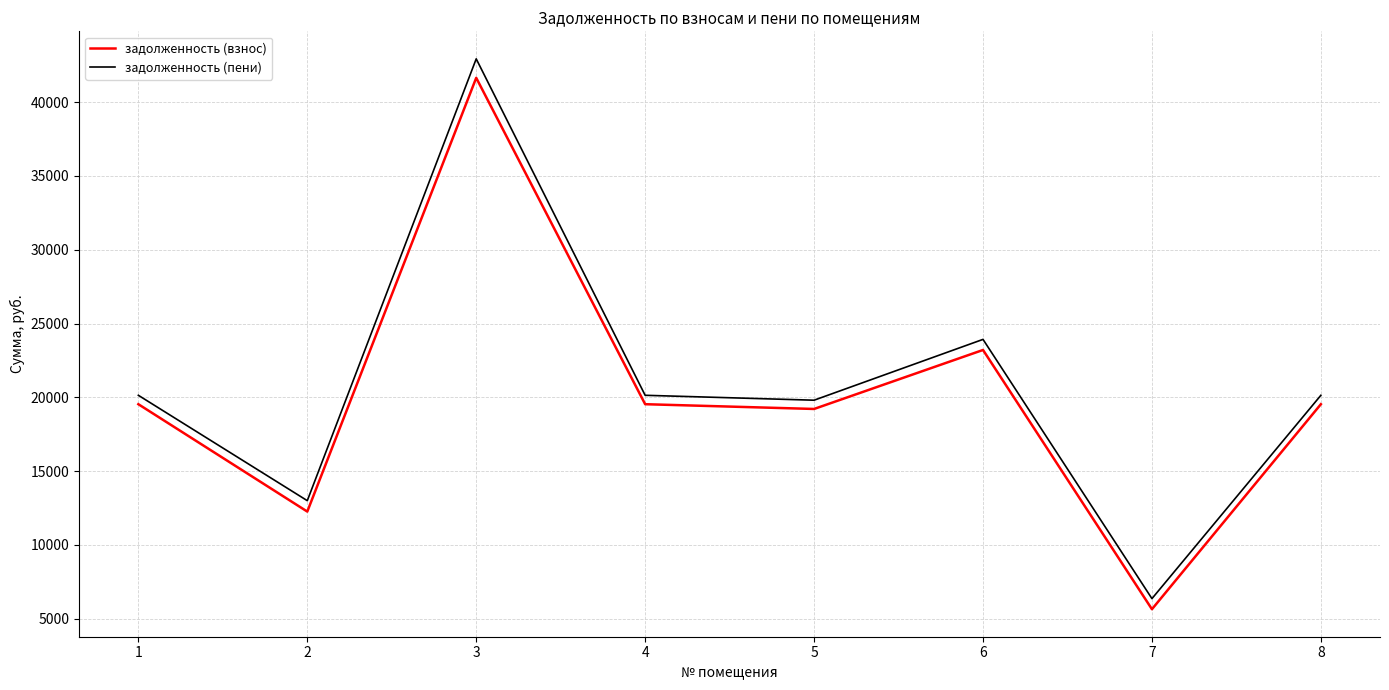

Is this an area chart (filled region under the line)?

No